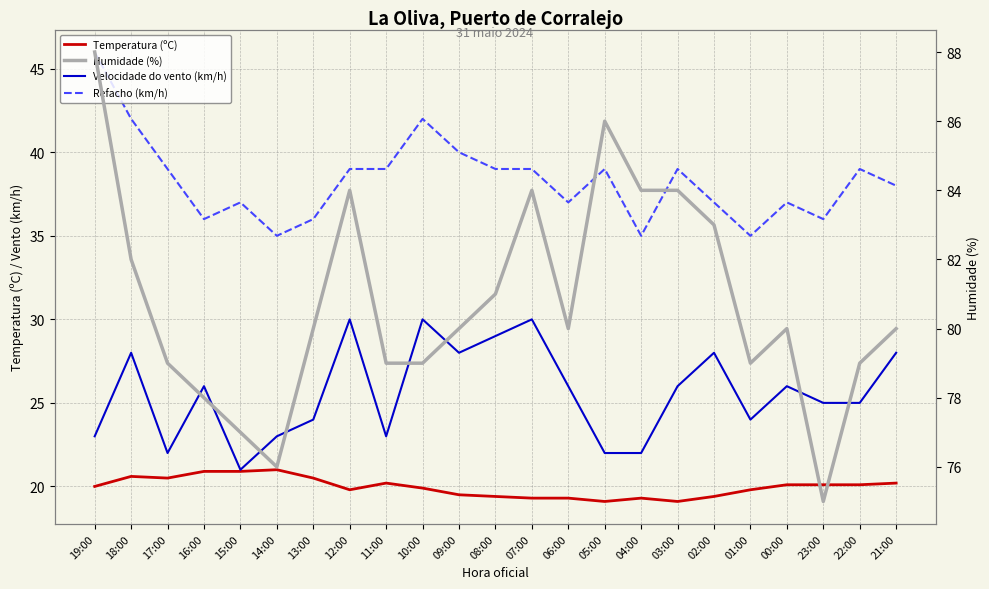

Count the number of data series in this chart.

4